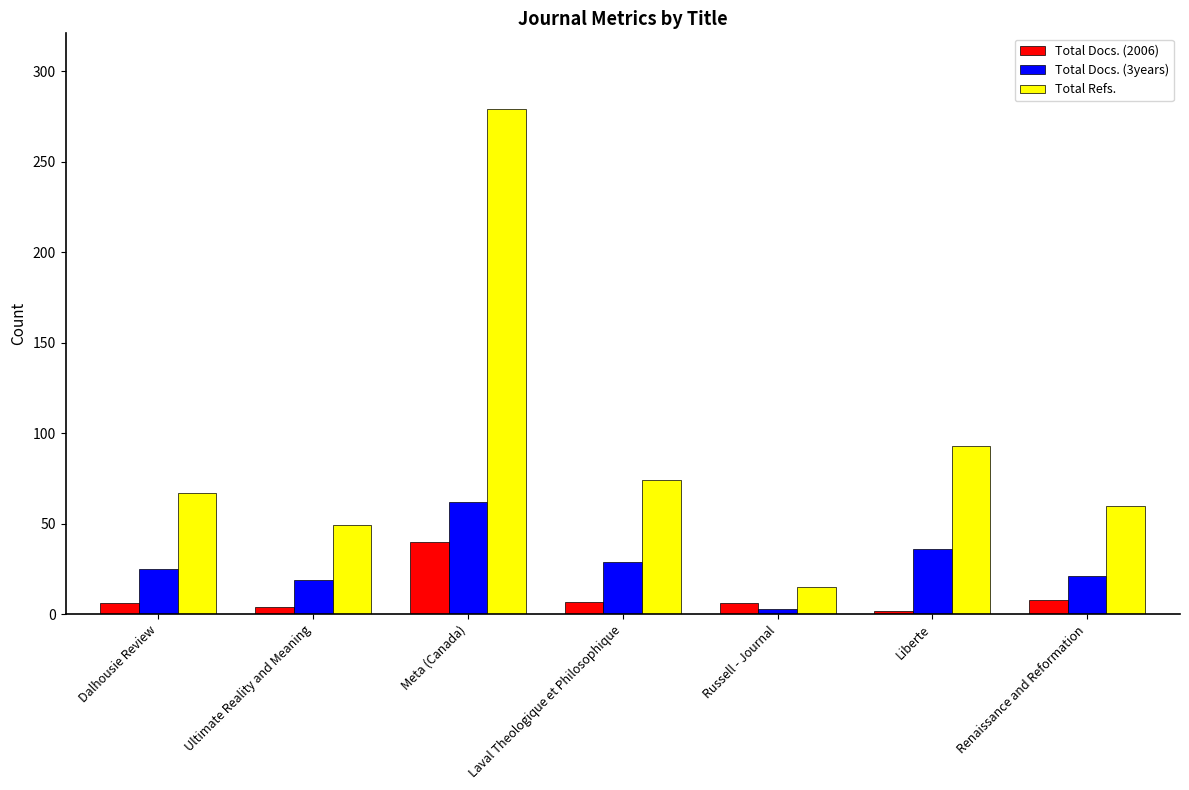

Is it true that Total Docs. (3years) equals 19 at Ultimate Reality and Meaning?

True